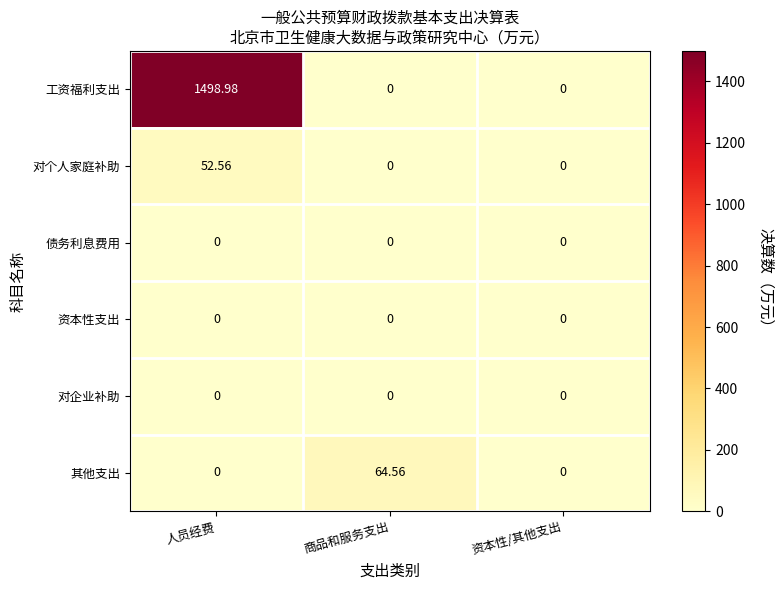

Which series has the largest range (max minus min)?

工资福利支出